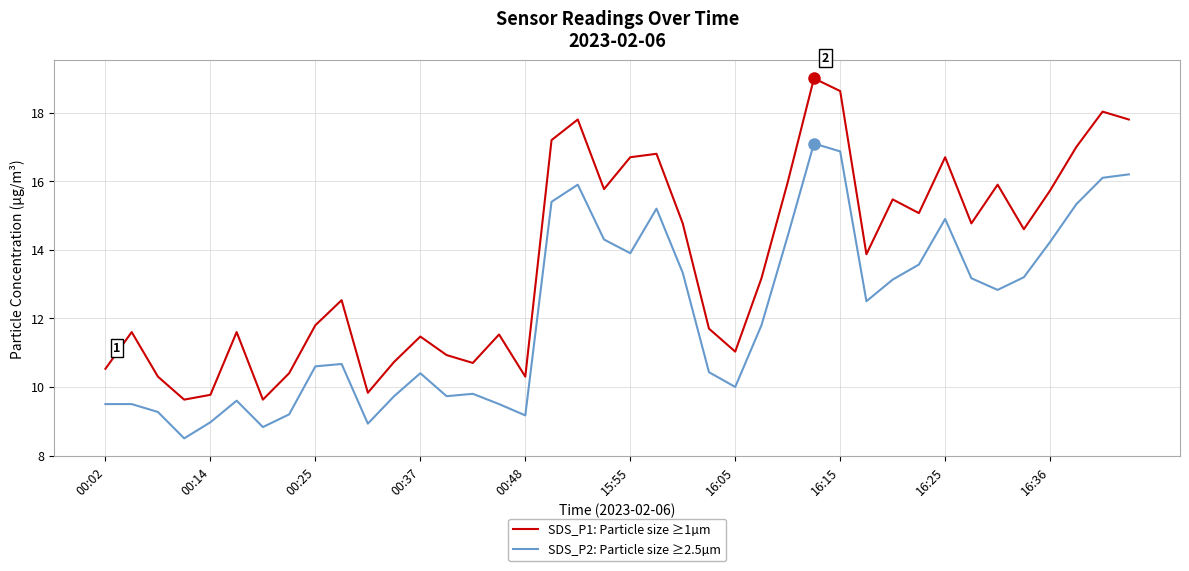

How many interior local valleys does the SDS_P1: Particle size ≥1µm series have?

11